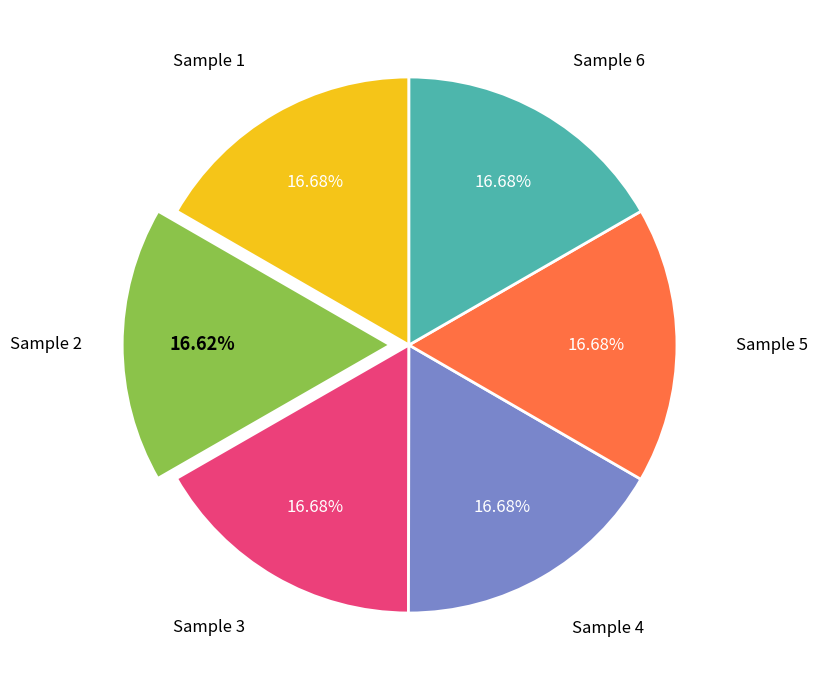

Does any single category account for the majority?

No